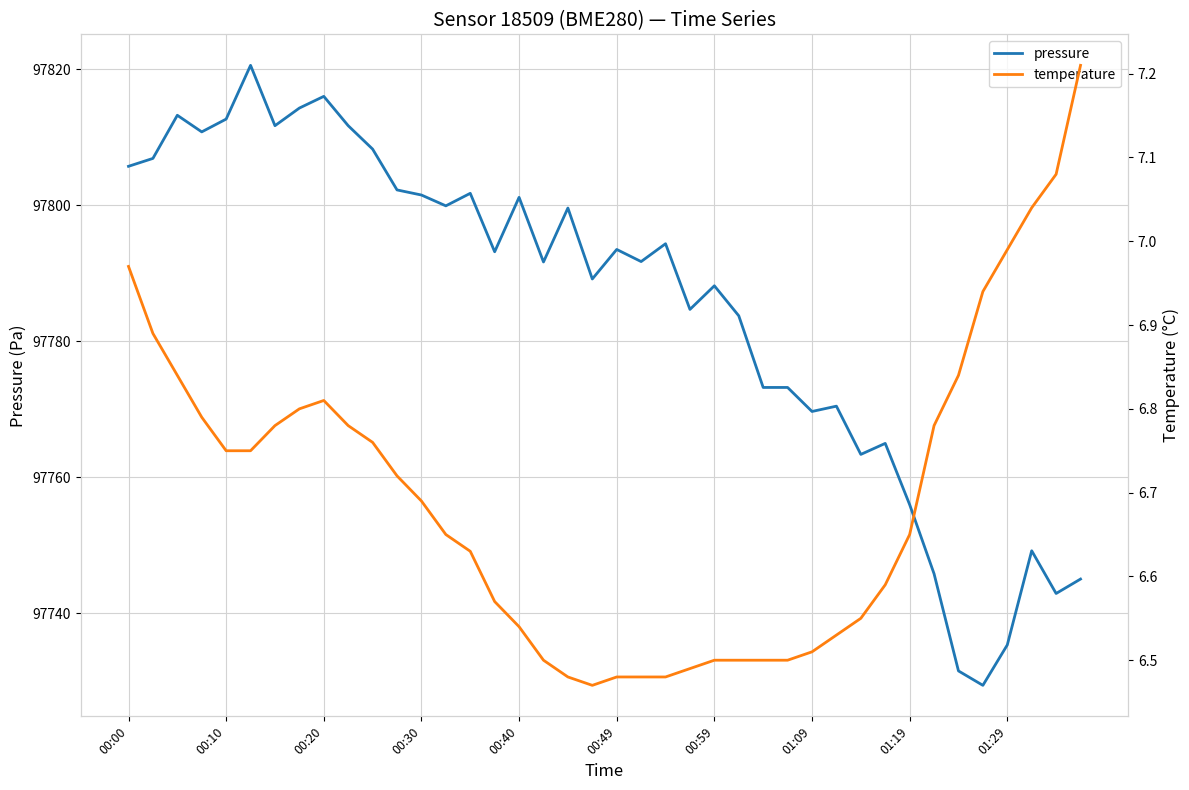

Does the chart display data point markers on the line(s)?

No